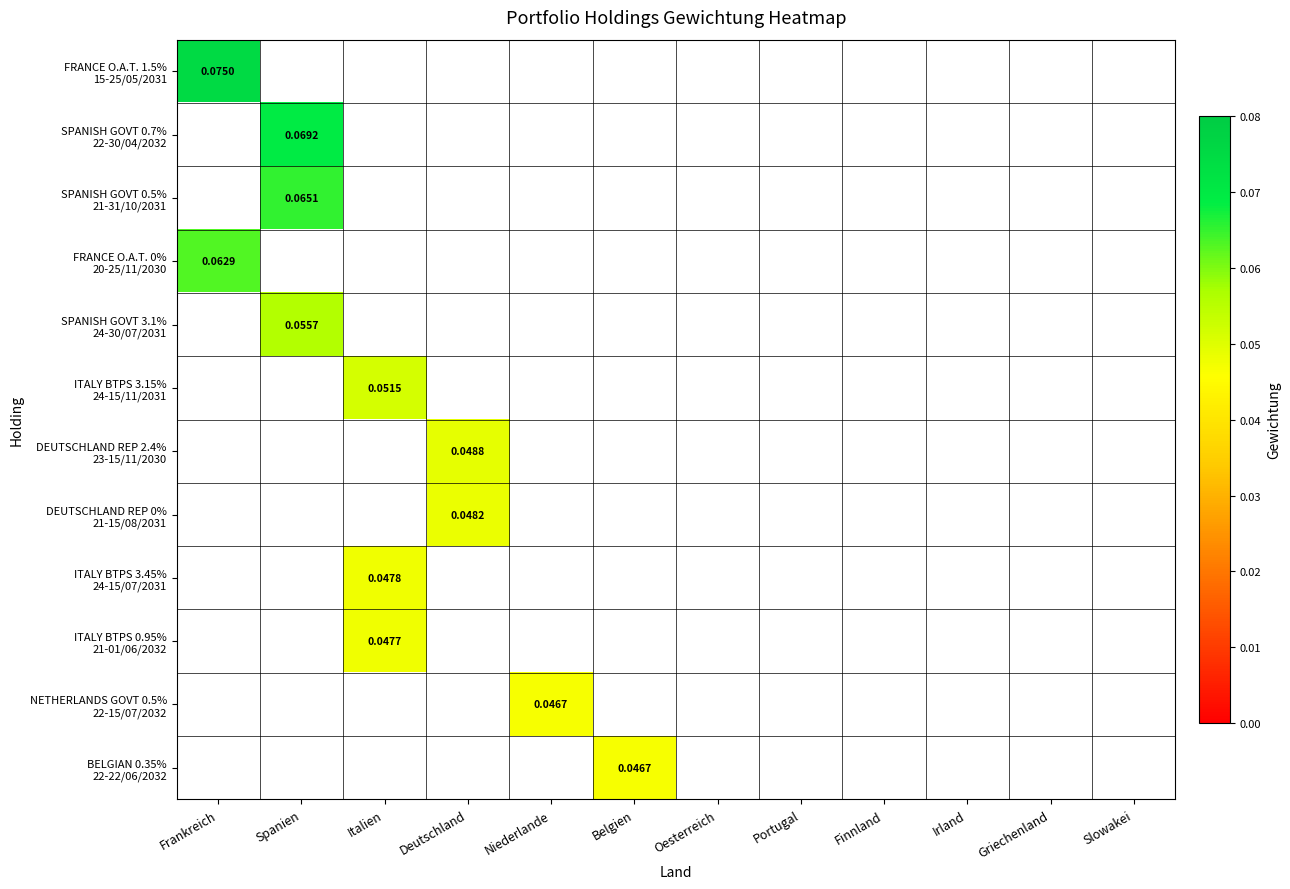

At Portugal, list the series in order from smallest to largest.

FRANCE O.A.T. 1.5% 15-25/05/2031, SPANISH GOVT 0.7% 22-30/04/2032, SPANISH GOVT 0.5% 21-31/10/2031, FRANCE O.A.T. 0% 20-25/11/2030, SPANISH GOVT 3.1% 24-30/07/2031, ITALY BTPS 3.15% 24-15/11/2031, DEUTSCHLAND REP 2.4% 23-15/11/2030, DEUTSCHLAND REP 0% 21-15/08/2031, ITALY BTPS 3.45% 24-15/07/2031, ITALY BTPS 0.95% 21-01/06/2032, NETHERLANDS GOVT 0.5% 22-15/07/2032, BELGIAN 0.35% 22-22/06/2032